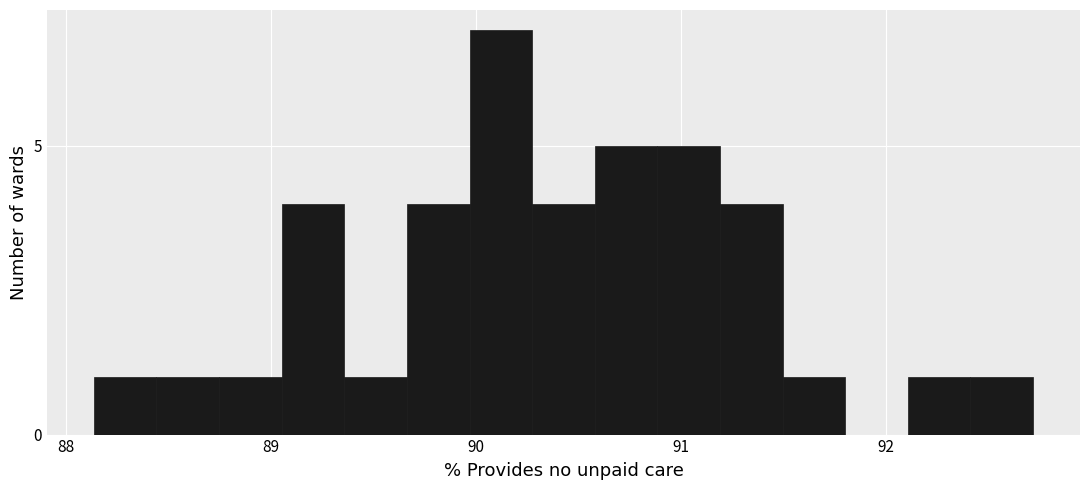

Read against the x-axis, roughly where is the centre of the tallest bar?

90.1